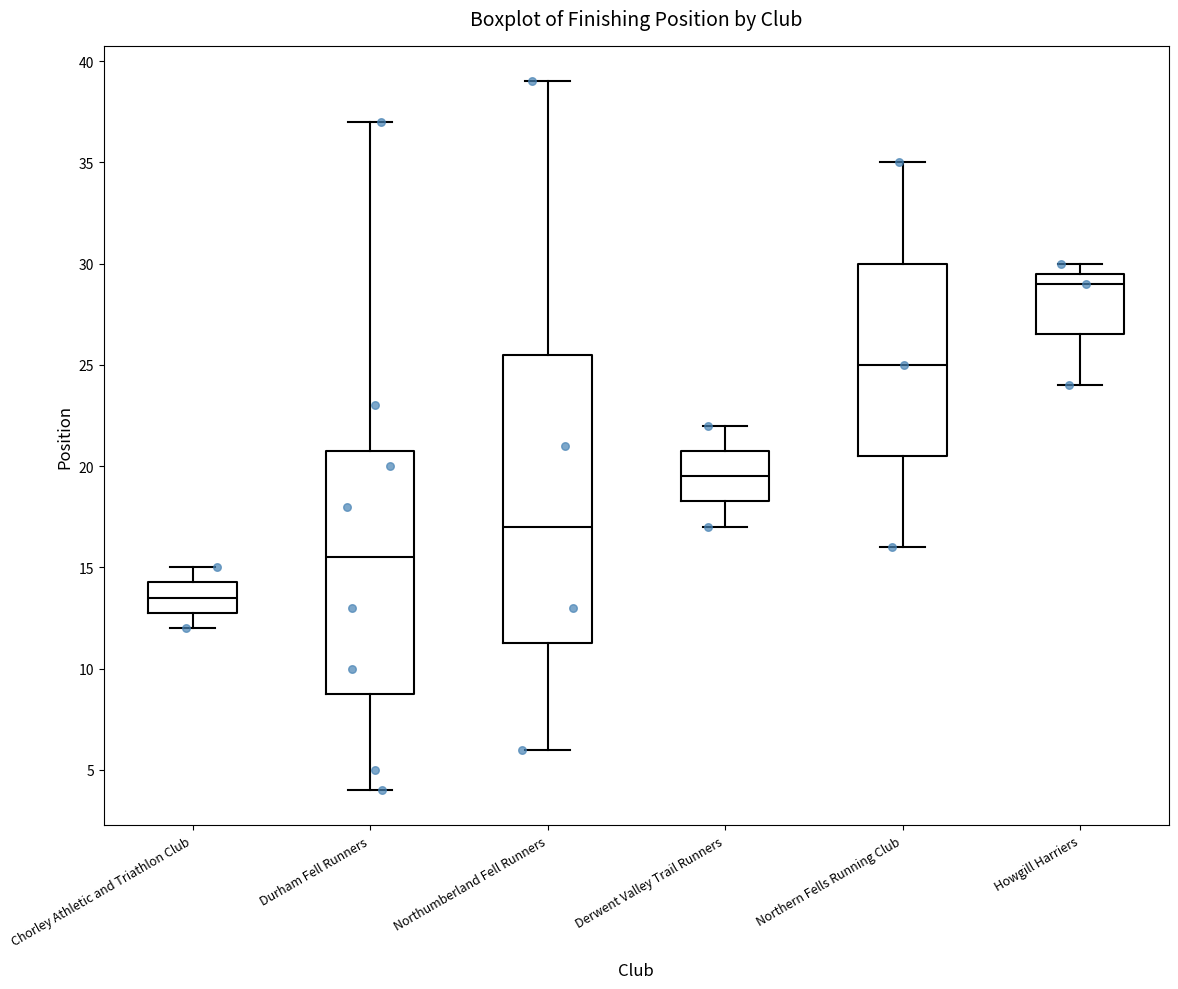

Reading left to right, read every box against the y-axis: the position of its median line, the range the box covers, and the ends of its whiskers. The values are not printed on the chart, so give them approximately, as read against the axis.

Chorley Athletic and Triathlon Club: median 13.5, box 13.0 to 14.5, whiskers 12.0 to 15.0
Durham Fell Runners: median 15.5, box 9.0 to 21.0, whiskers 4.0 to 37.0
Northumberland Fell Runners: median 17.0, box 11.5 to 25.5, whiskers 6.0 to 39.0
Derwent Valley Trail Runners: median 19.5, box 18.5 to 21.0, whiskers 17.0 to 22.0
Northern Fells Running Club: median 25.0, box 20.5 to 30.0, whiskers 16.0 to 35.0
Howgill Harriers: median 29.0, box 26.5 to 29.5, whiskers 24.0 to 30.0